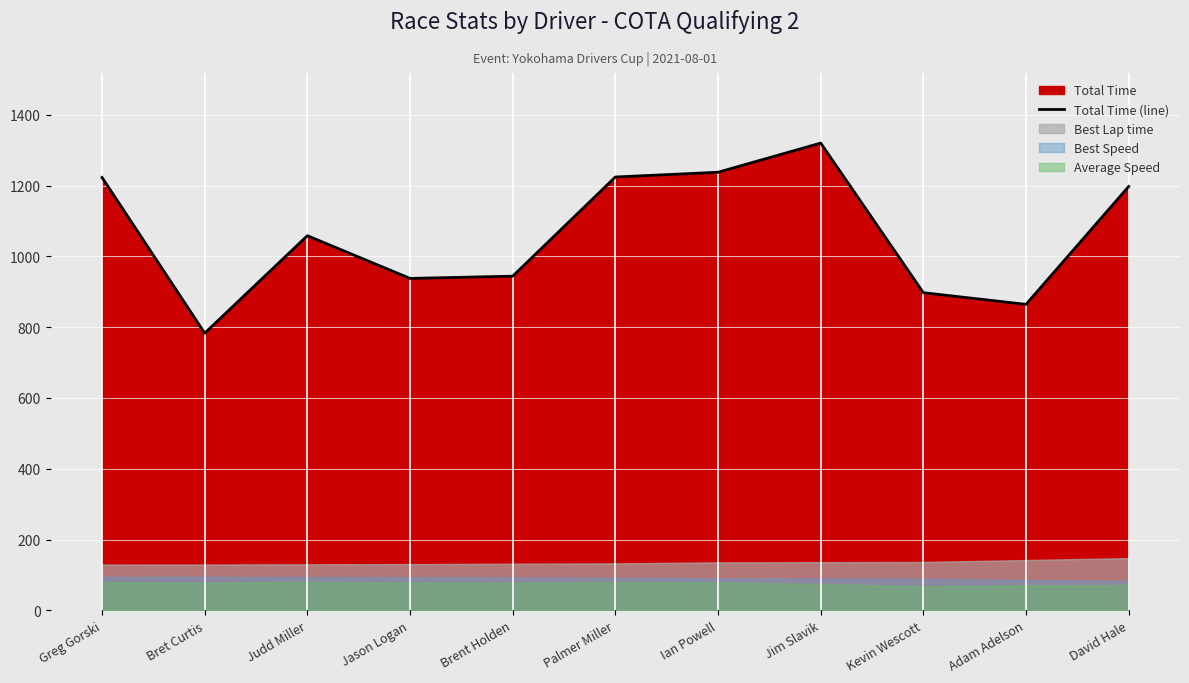

The value at Kevin Wescott is 897.3. True or false?

True